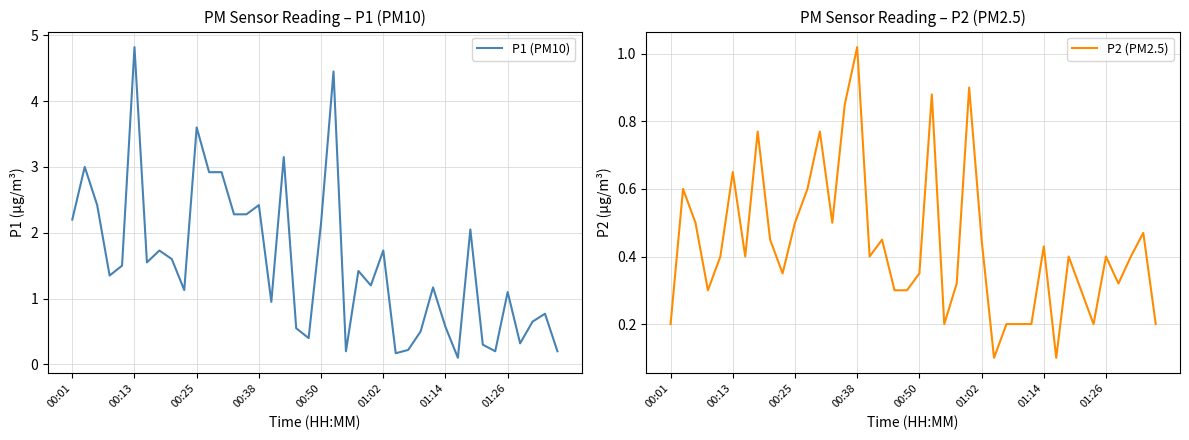

How many series are shown in this chart?

2